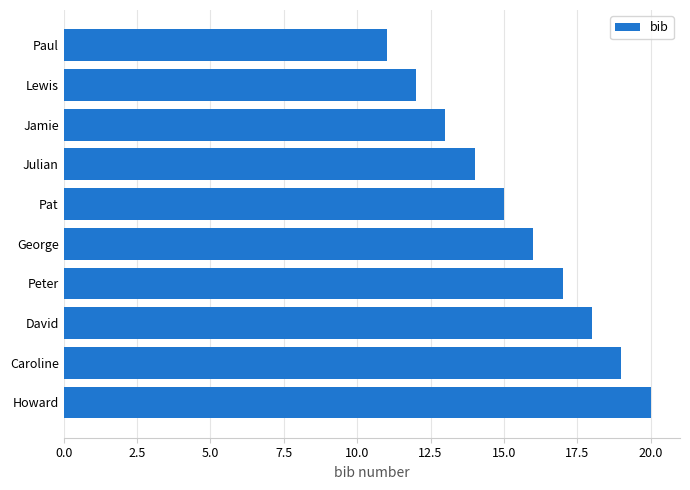

Count the values in the range 13 to 18.

6